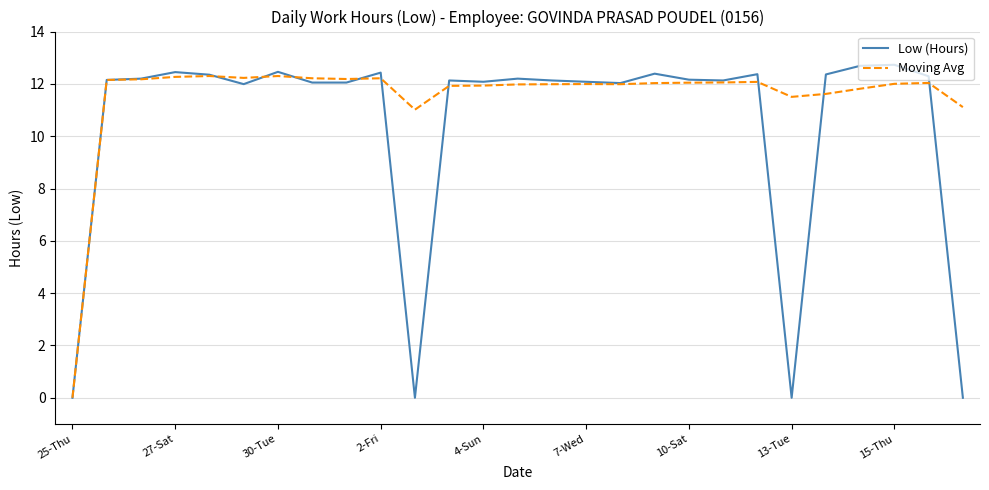

Which series has the largest total across all categories?

Moving Avg